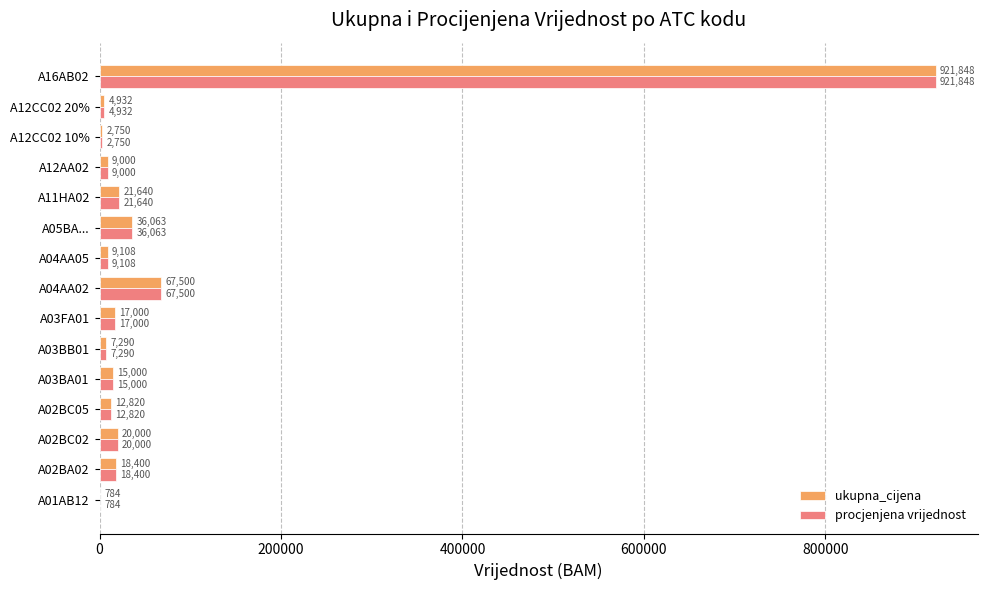

The value of procjenjena vrijednost at A01AB12 is 784.0. True or false?

True